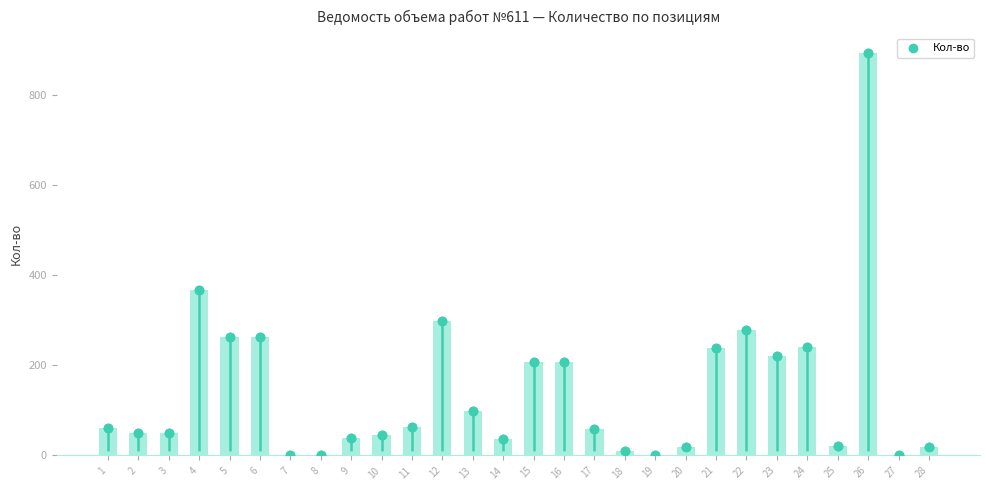

What is the ratio of the value at 9 to the value at 12?

0.1